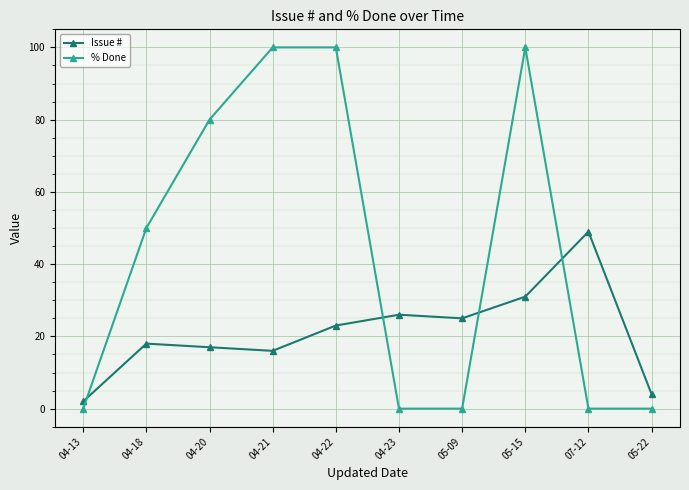

What is the average value of the % Done series?

43